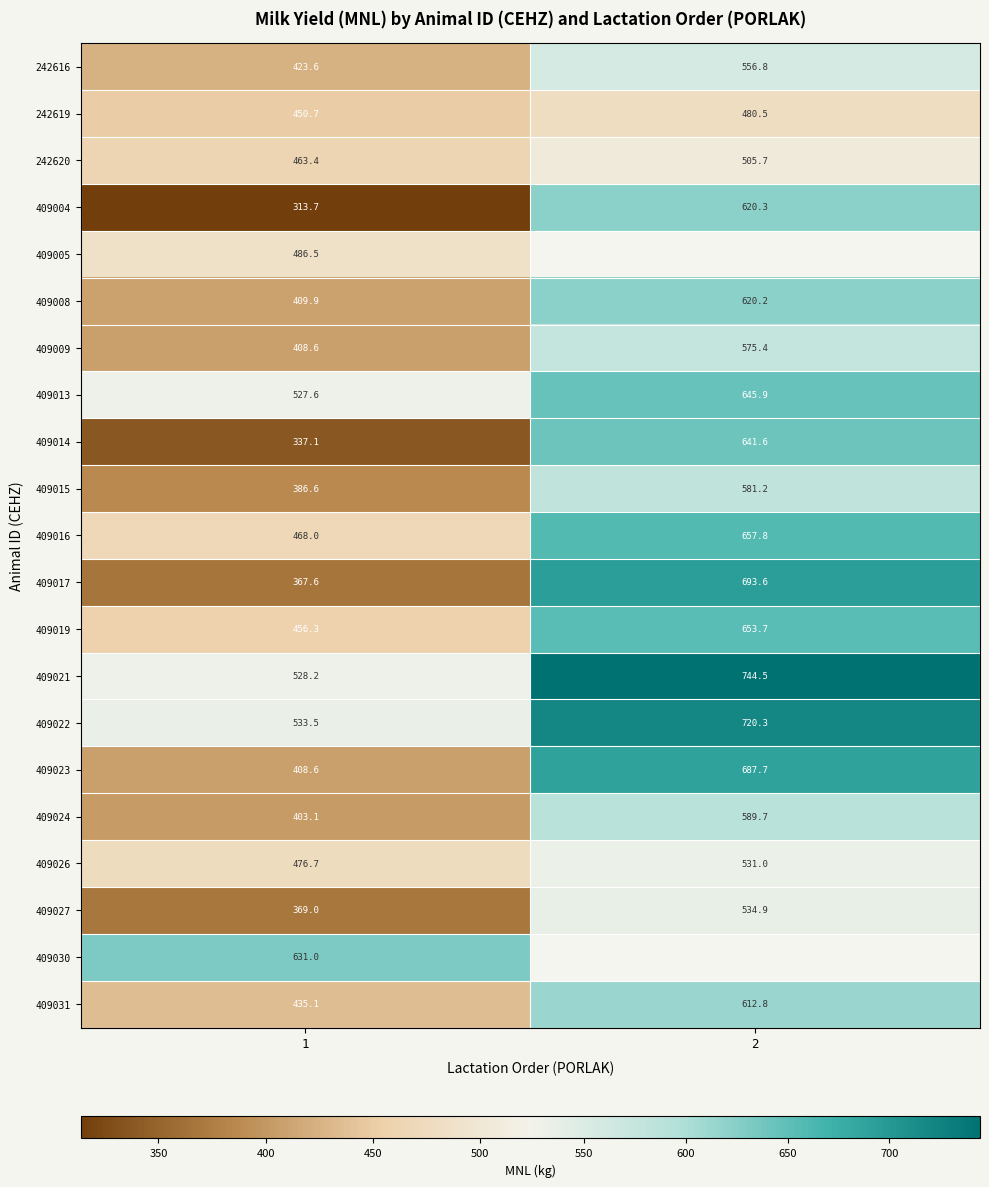

What is the sum of the 242620 values at 2 and 1?

969.1